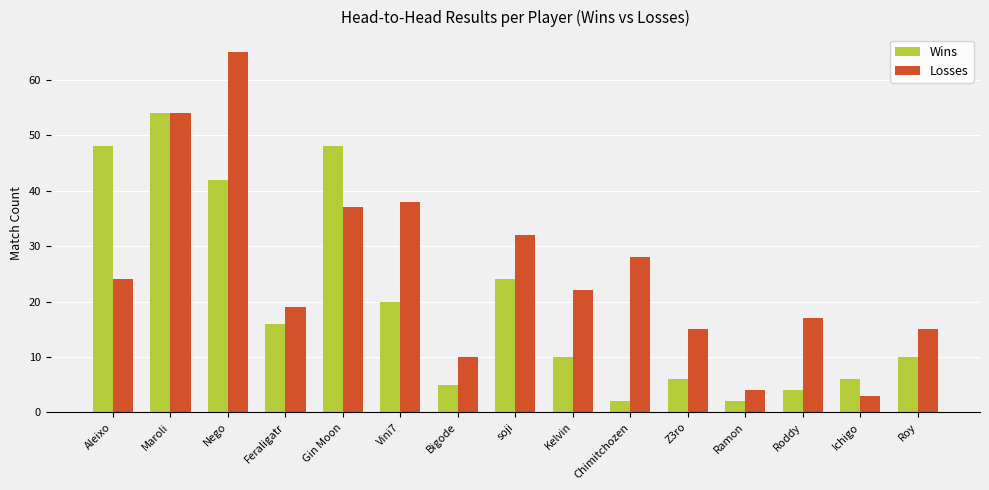

Which category has the lowest value in the Losses series?

Ichigo